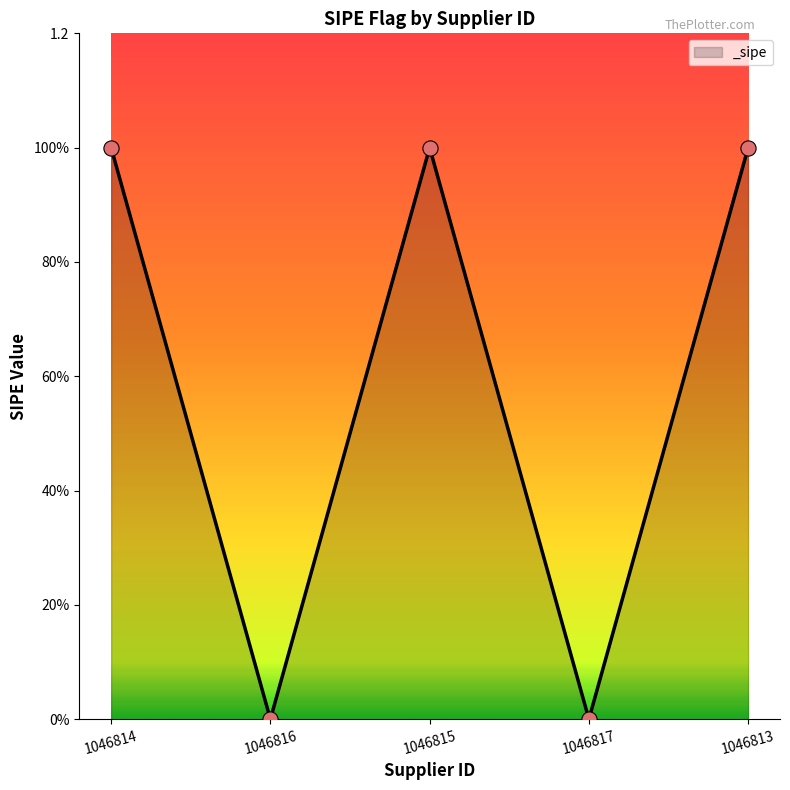

Does the chart have visible grid lines?

No